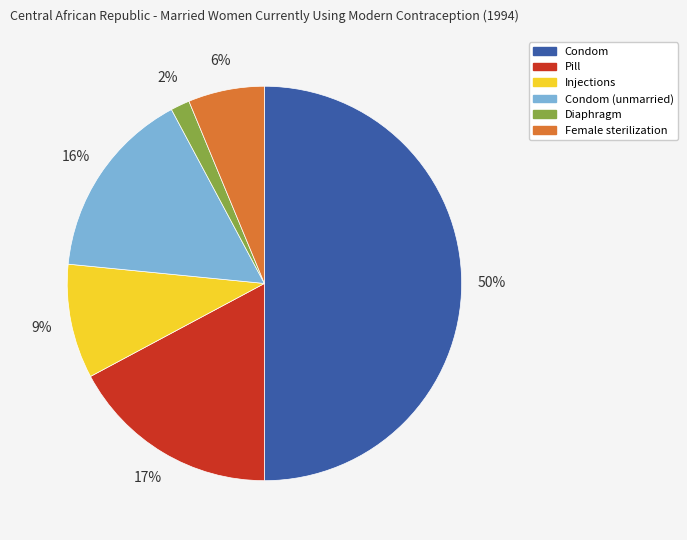

To the nearest percent, what portion does Condom (unmarried) represent?

16%